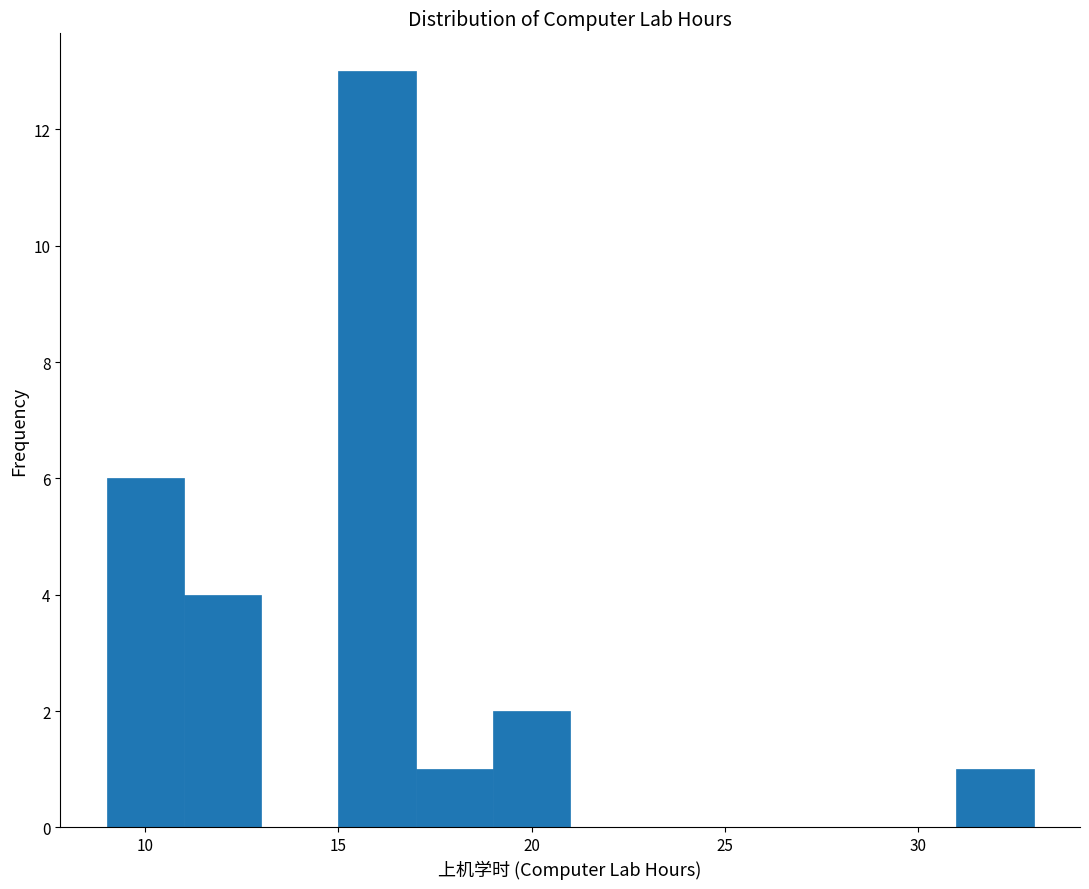

Over which range of the x-axis is the bar tallest?

15 to 17